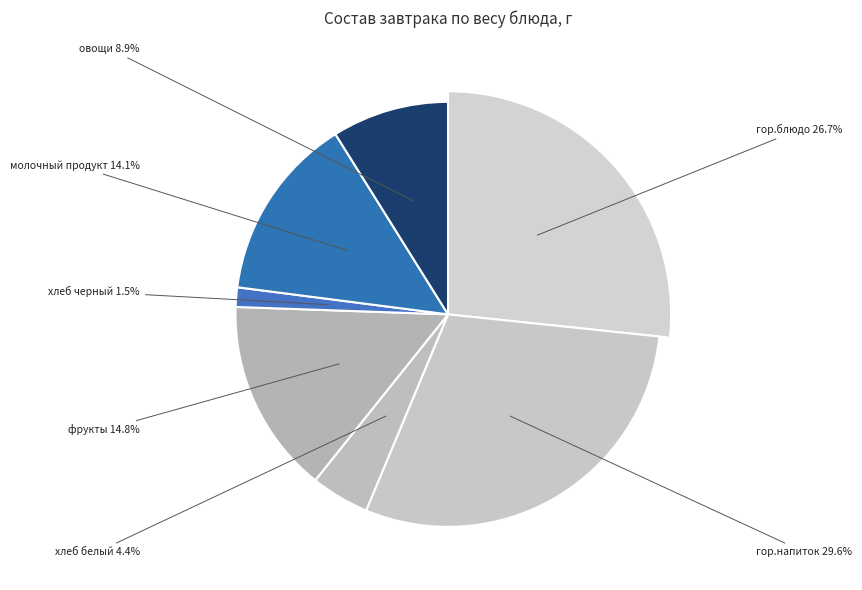

Rank the categories by value from highest to lowest.

гор.напиток (компот), гор.блюдо (плов из курицы), фрукты (яблоки), молочный продукт (йогурт), овощи, хлеб белый, хлеб черный